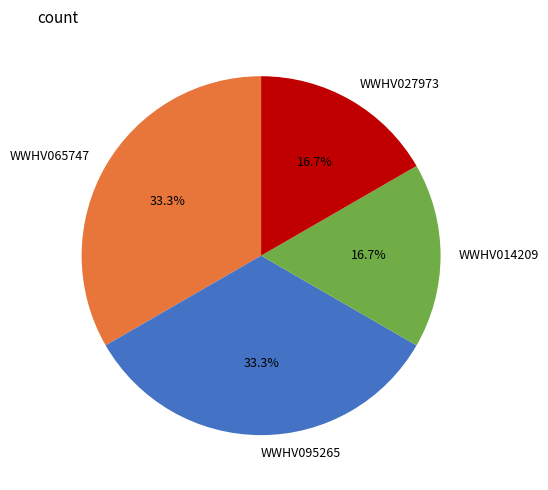

What is the ratio of the value at WWHV014209 to the value at WWHV095265?

0.5